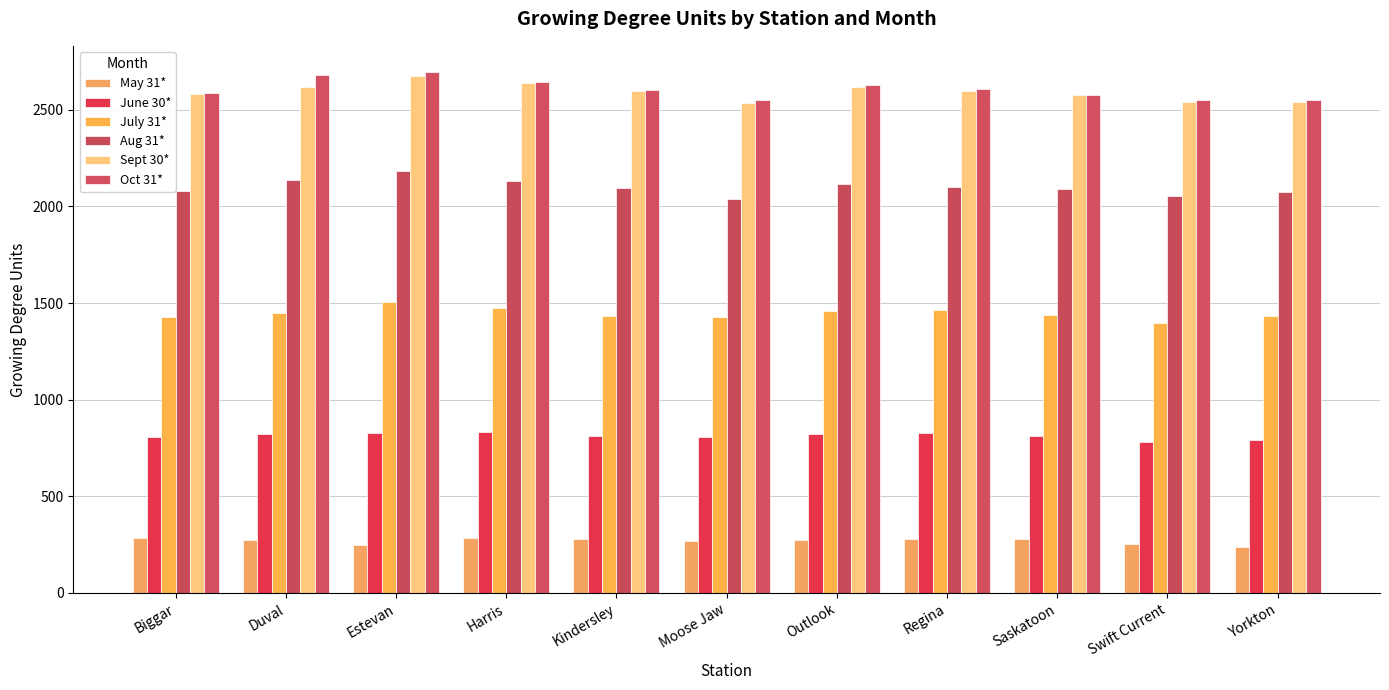

At which label does May 31* reach its minimum?

Yorkton